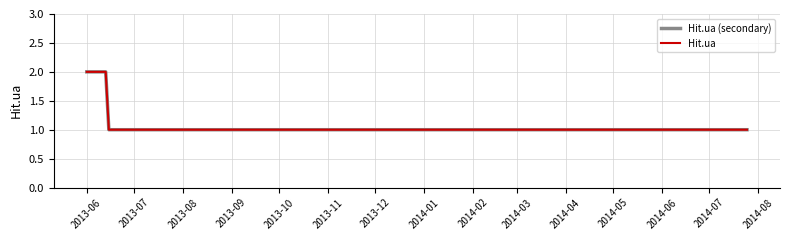

Is this an area chart (filled region under the line)?

No